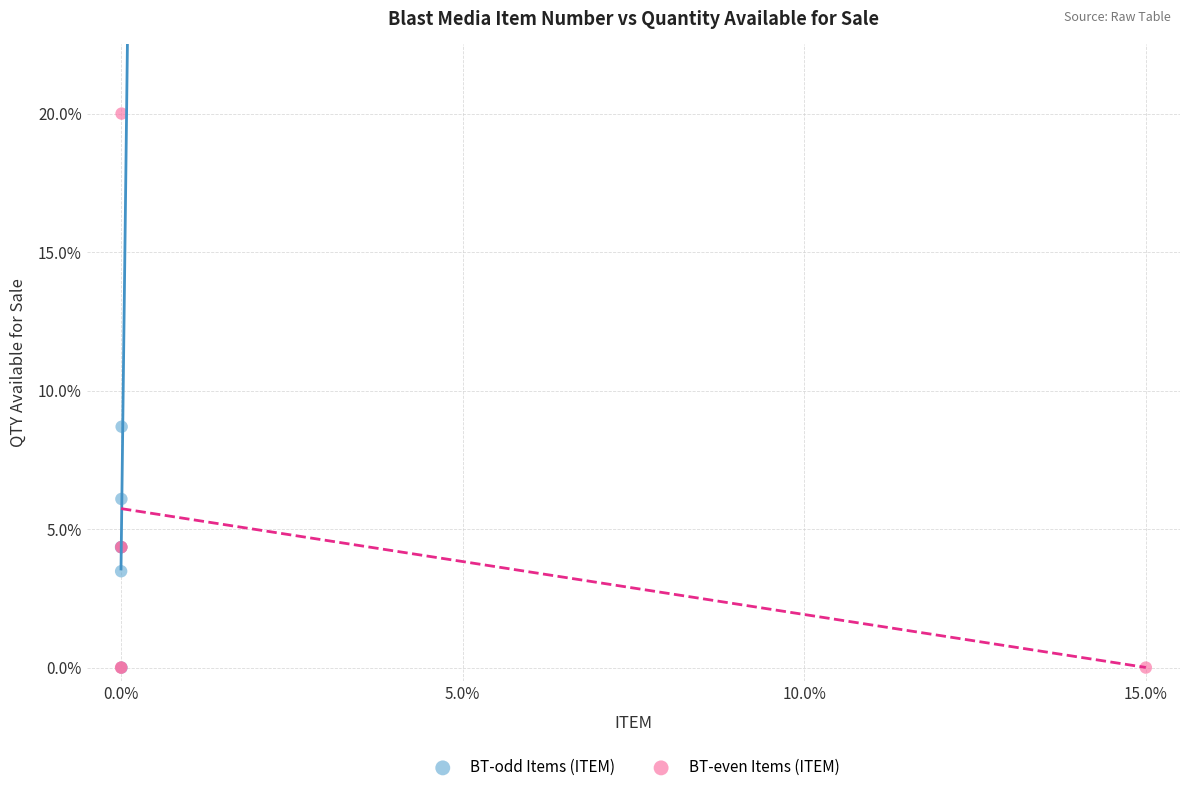

What are all the series names shown in the legend?

BT-odd Items (ITEM), BT-even Items (ITEM)